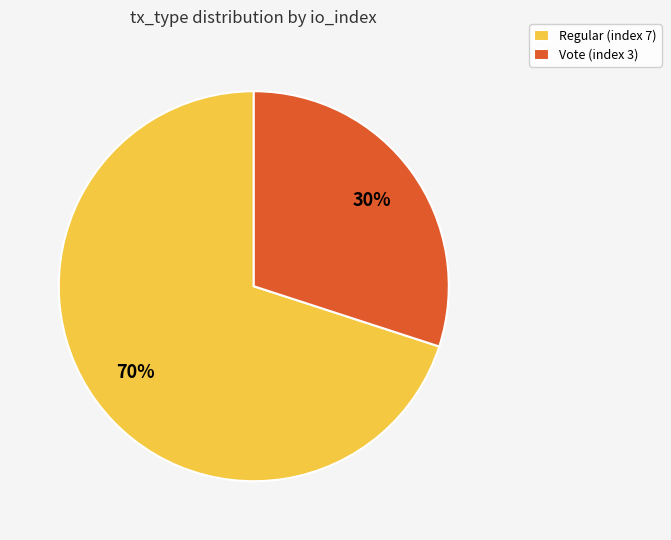

Between Vote (index 3) and Regular (index 7), which is larger?

Regular (index 7)